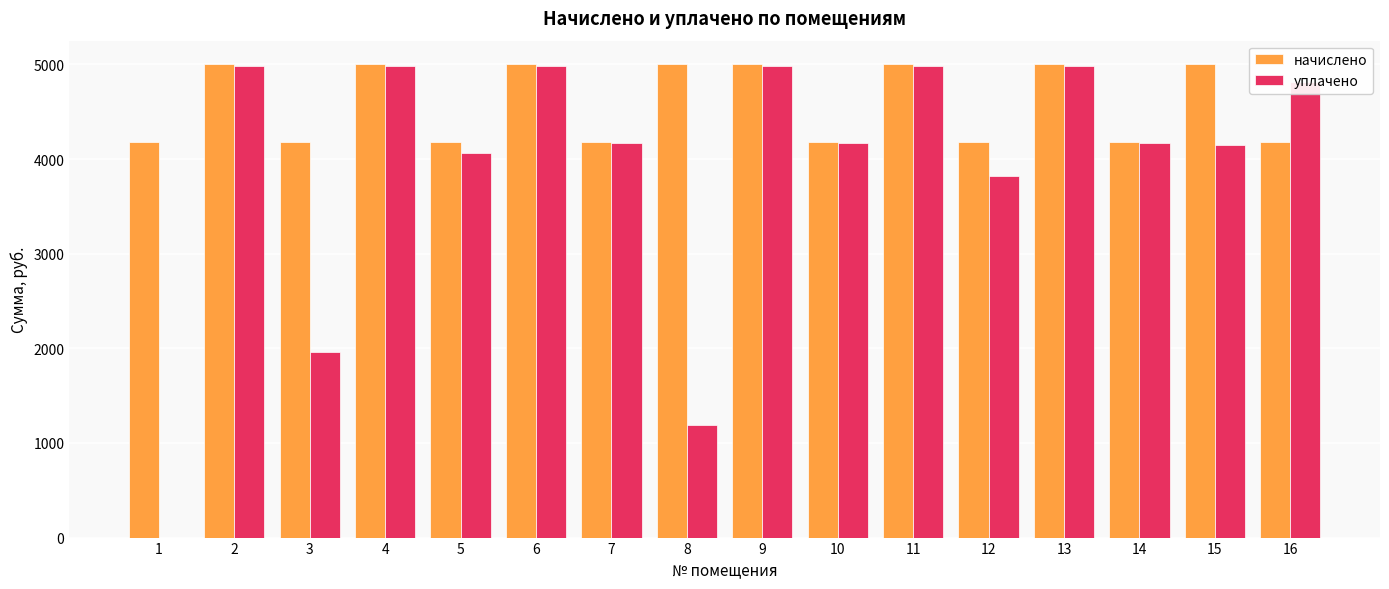

What is the maximum value shown in the chart?

5001.0